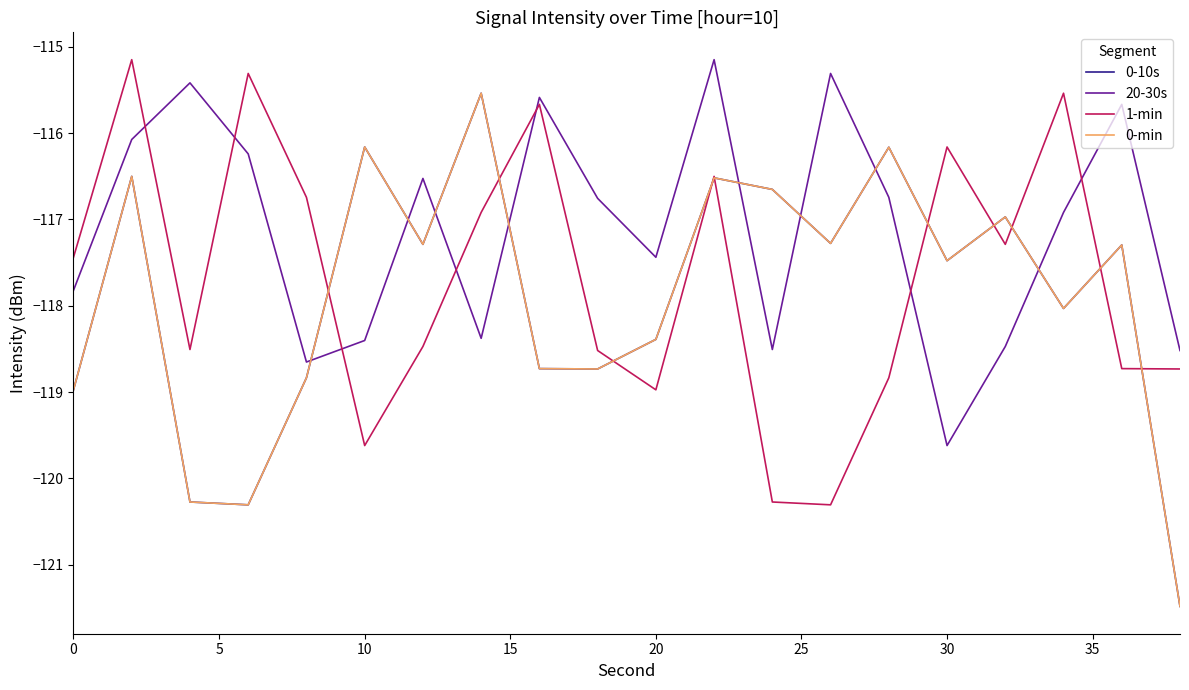

Count the number of categories in the chart.

20